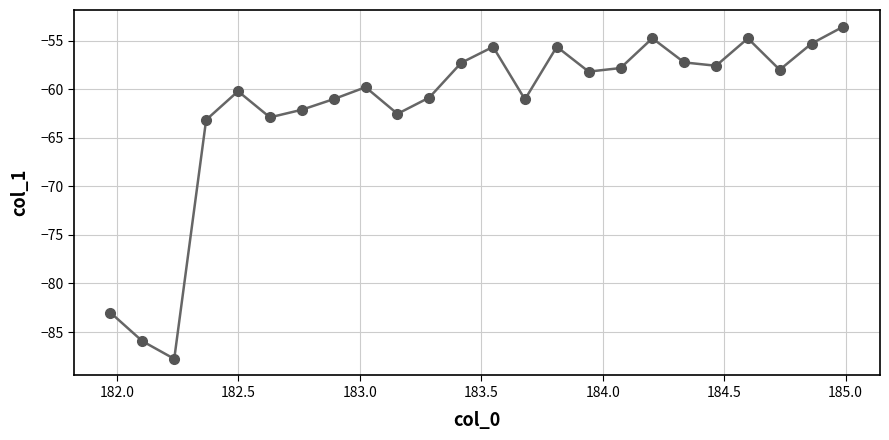

How many lines are shown in the chart?

1